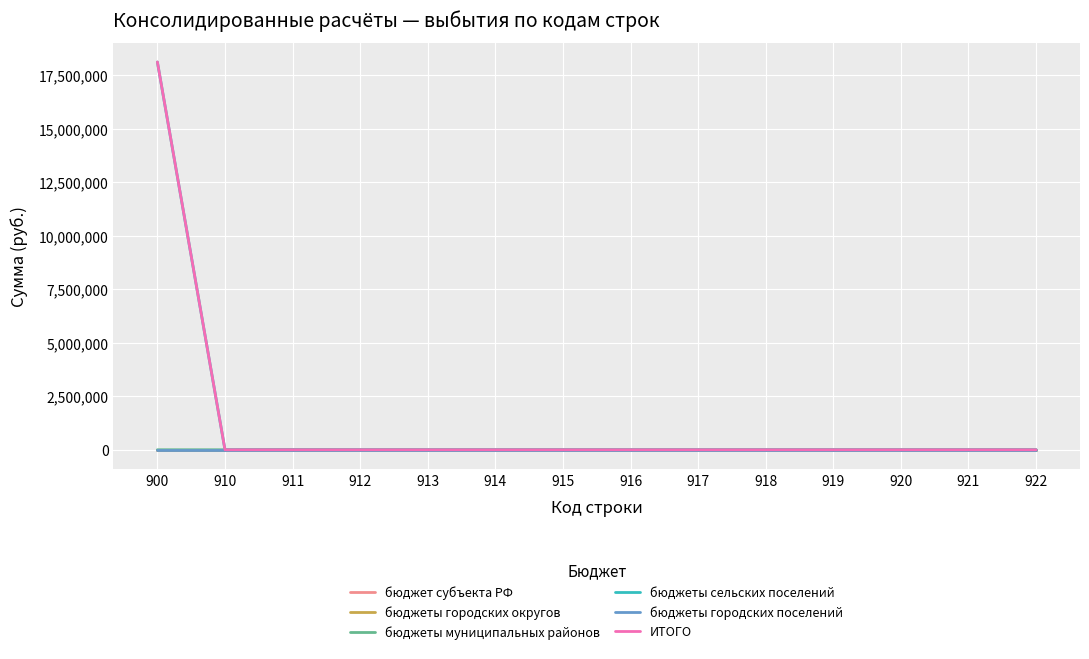

The бюджеты городских поселений series shows 0.0 at 914. True or false?

True